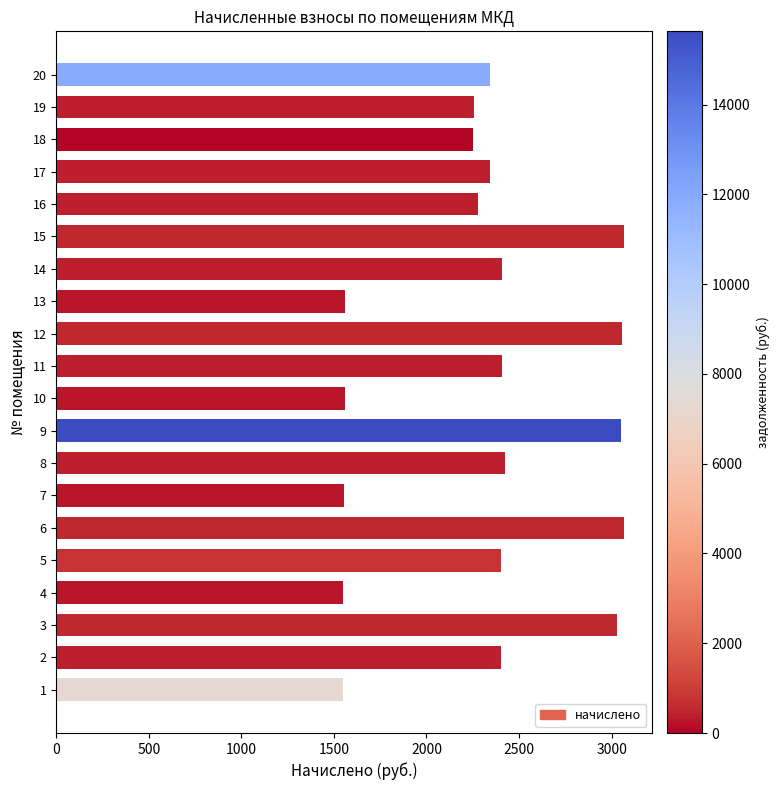

What is the maximum value shown in the chart?

3067.2